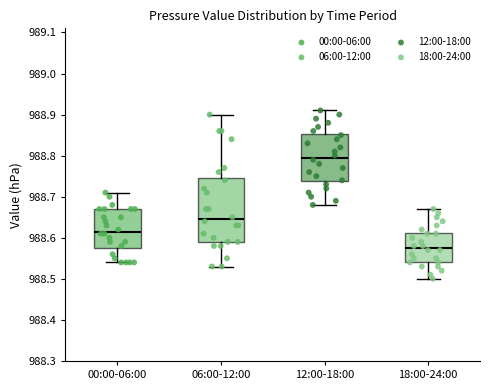

Reading left to right, transcribe this box plot: for each box, give where its median line is, the range the box spans, and where its two whiskers end, as read against the y-axis. The values are not printed on the chart, so give them approximately, as read against the axis.

00:00-06:00: median 988.62, box 988.58 to 988.67, whiskers 988.54 to 988.71
06:00-12:00: median 988.65, box 988.59 to 988.75, whiskers 988.53 to 988.90
12:00-18:00: median 988.80, box 988.74 to 988.85, whiskers 988.68 to 988.91
18:00-24:00: median 988.58, box 988.54 to 988.61, whiskers 988.50 to 988.67